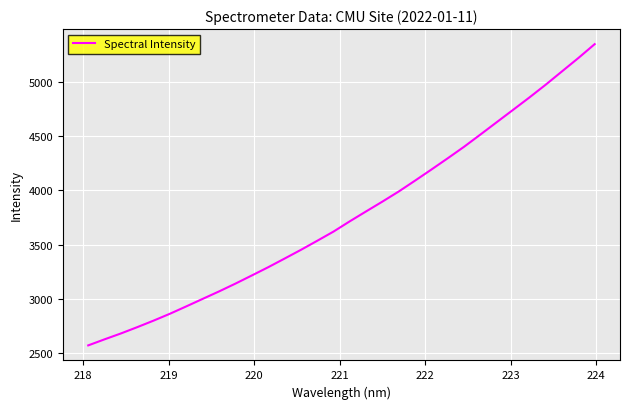

What is the difference between the maximum and second lowest values?

2726.7